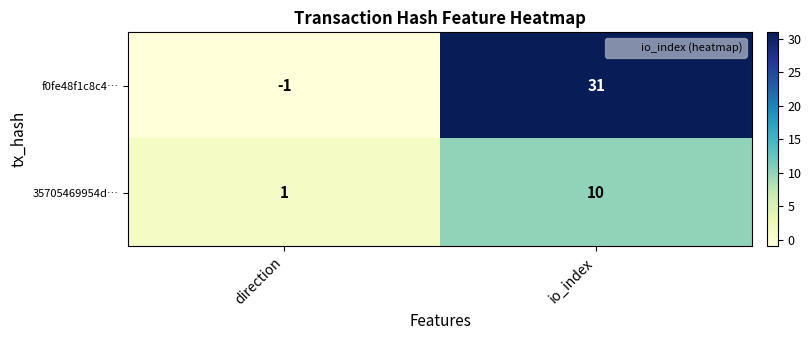

Reading right to left, extract all data points from this chart.

f0fe48f1c8c4…: io_index=31	direction=-1
35705469954d…: io_index=10	direction=1